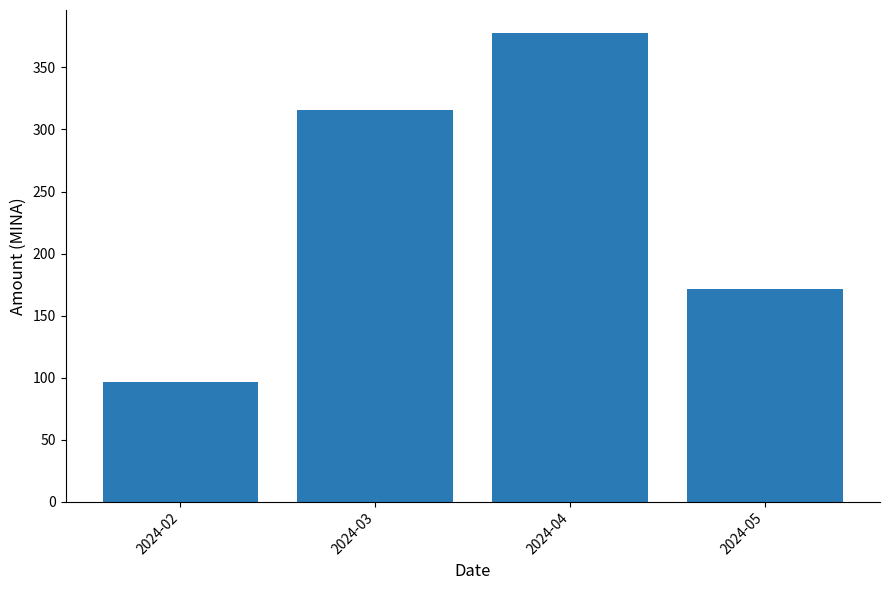

Between 2024-04 and 2024-02, which is larger?

2024-04